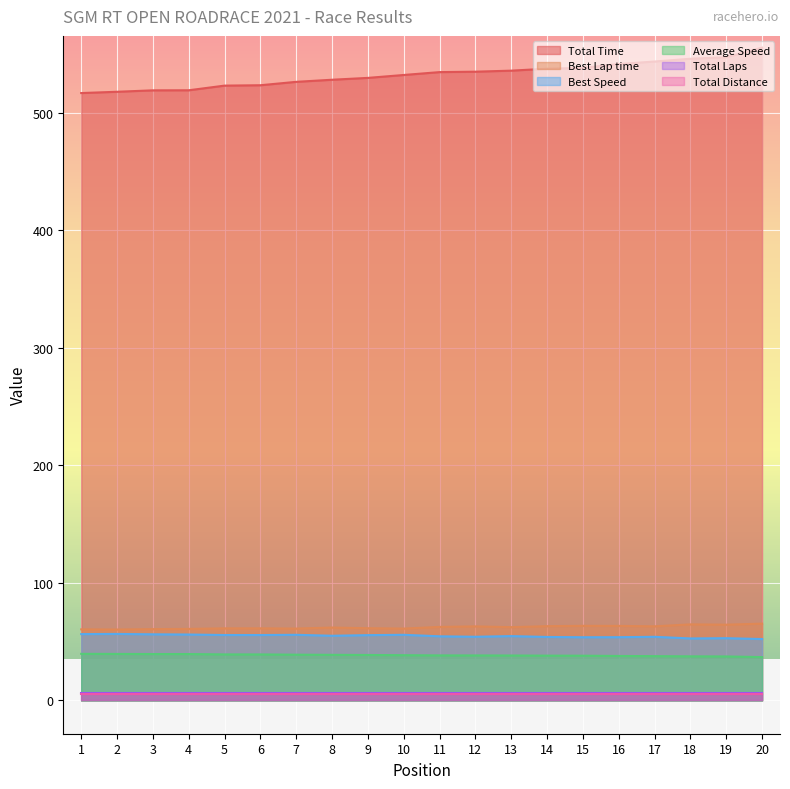

True or false: Best Lap time has a value of 62.4 at 13.

True